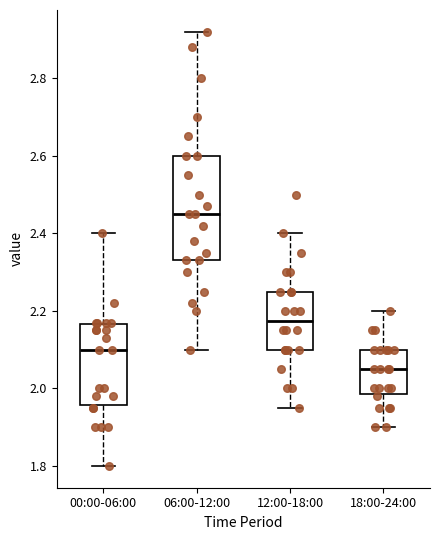

Which box is the tallest, from its lower edge to its upper edge?

06:00-12:00